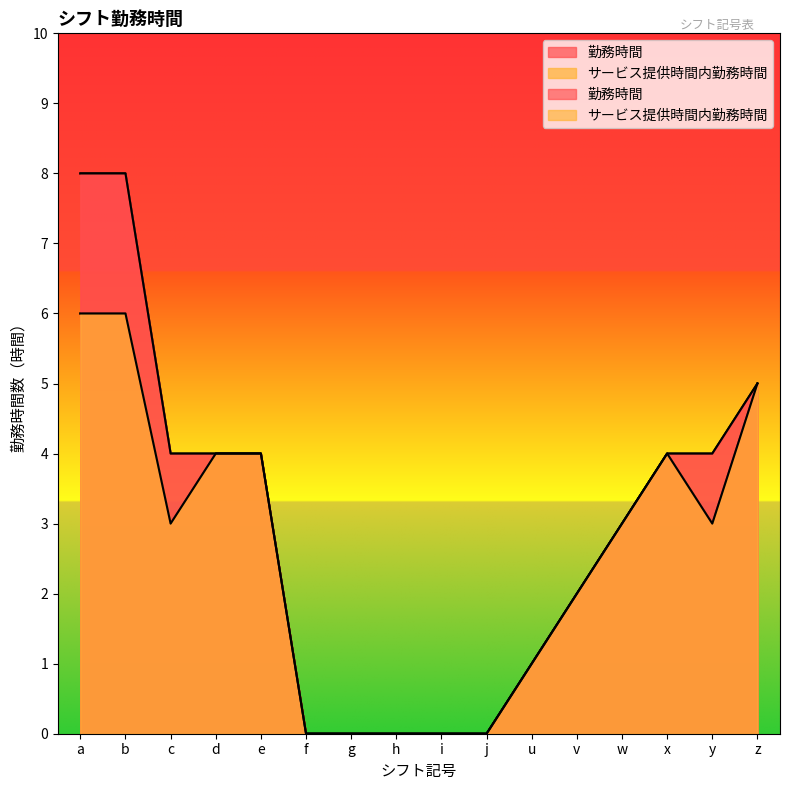

Which category has the highest value in the サービス提供時間内勤務時間 series?

a